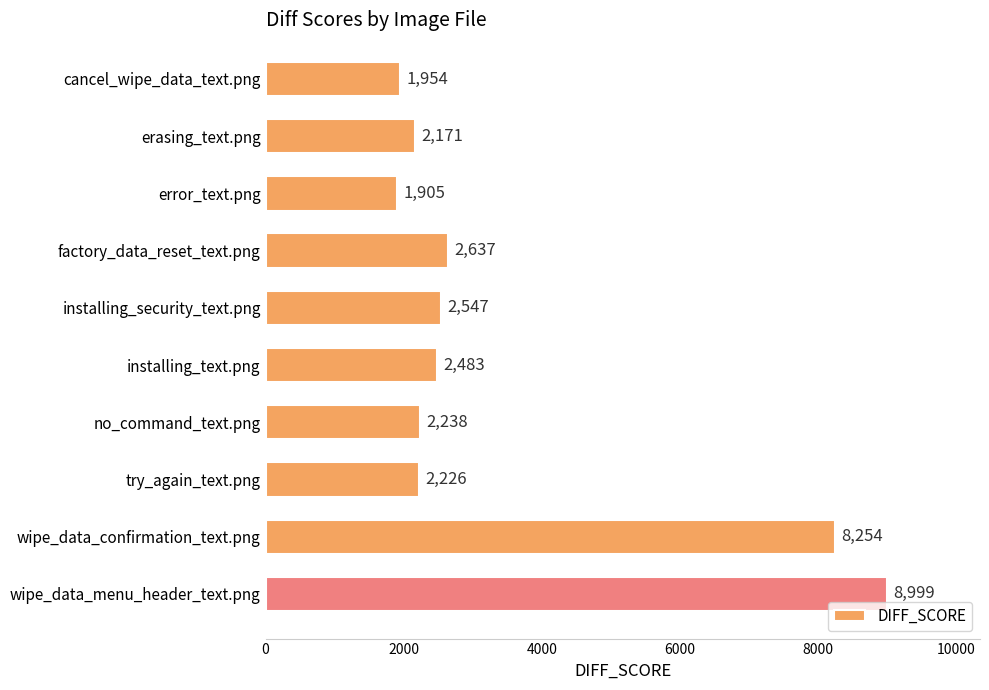

What is the change in value from error_text.png to try_again_text.png?

+321